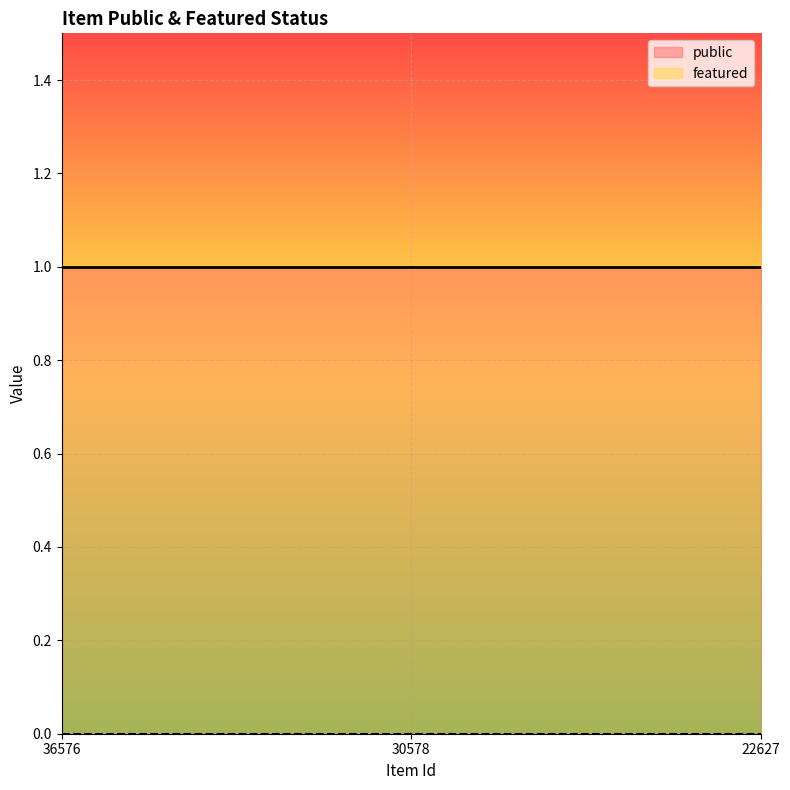

Is it true that public equals 1 at 22627?

False